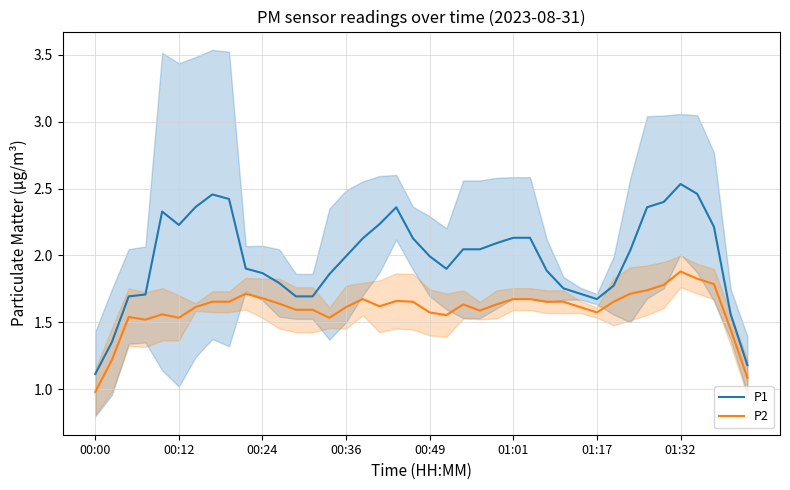

What is the value of the P1 point at the 12th from the left?

1.8